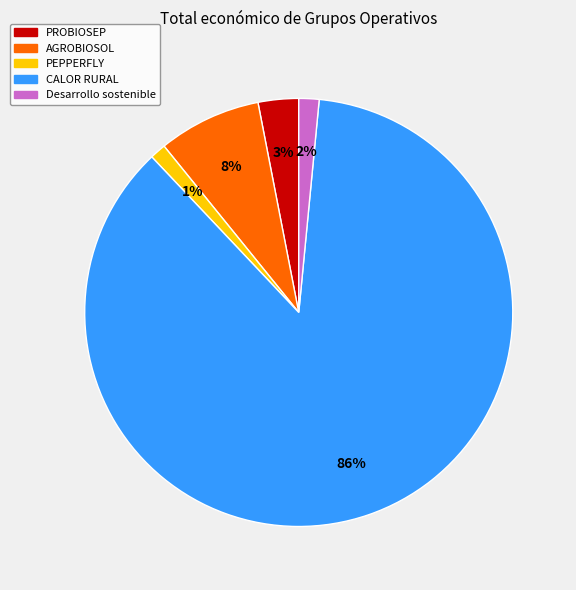

To the nearest percent, what is the difference between the CALOR RURAL and PROBIOSEP slice percentages?

83%